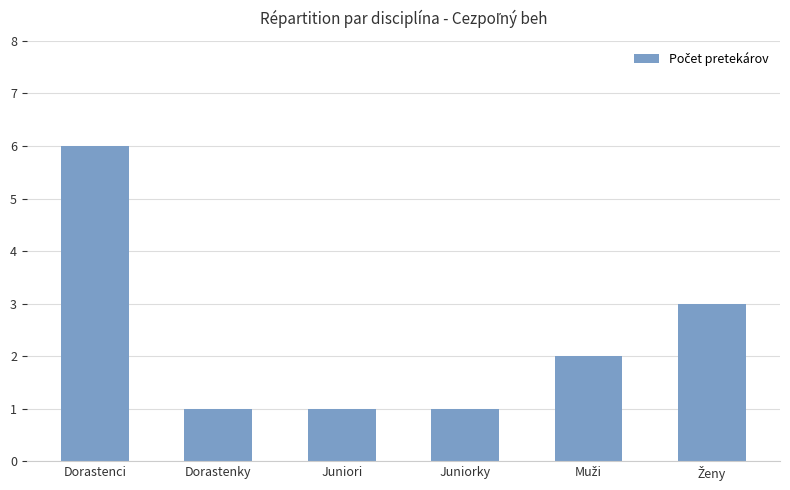

What is the maximum value shown in the chart?

6